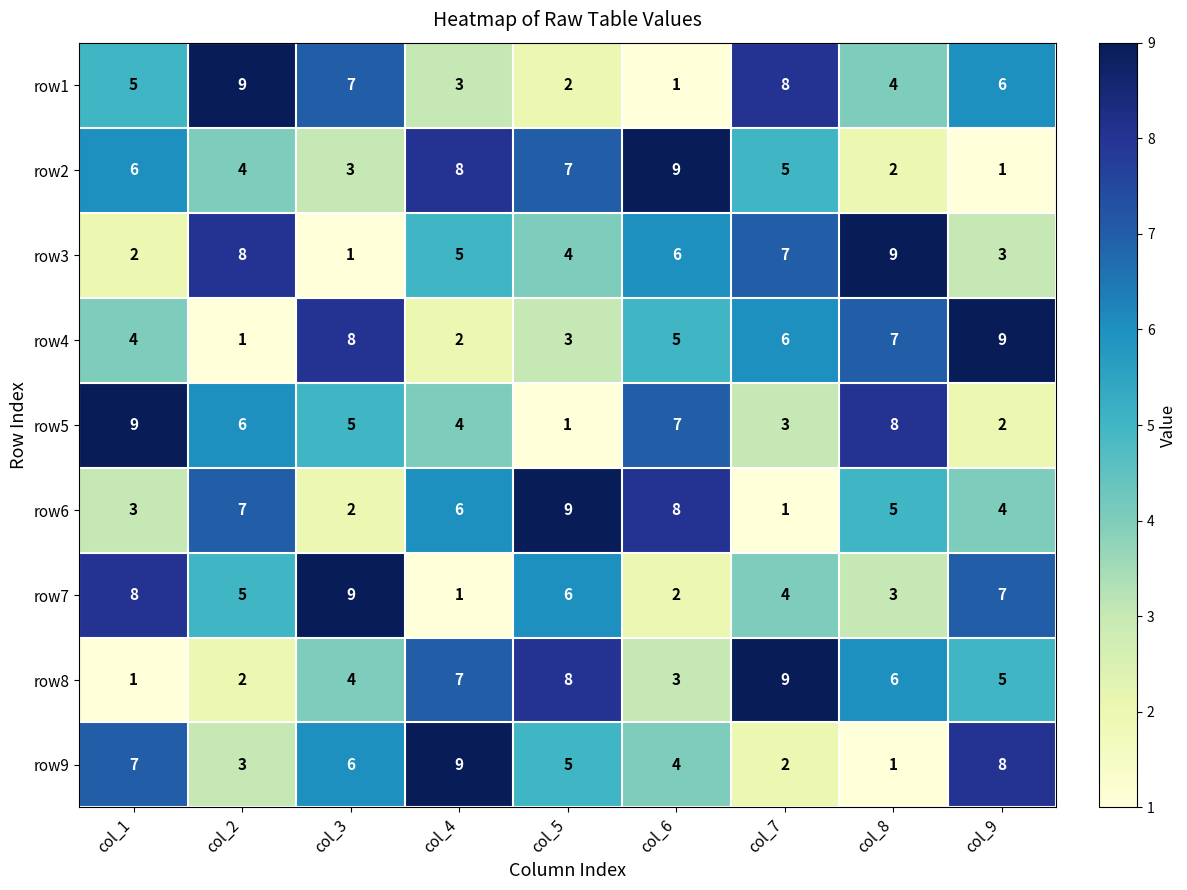

What is the minimum value shown in the chart?

1